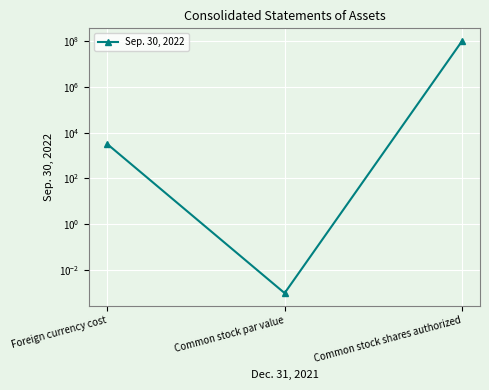

Rank the categories by value from highest to lowest.

Common stock shares authorized, Foreign currency cost, Common stock par value